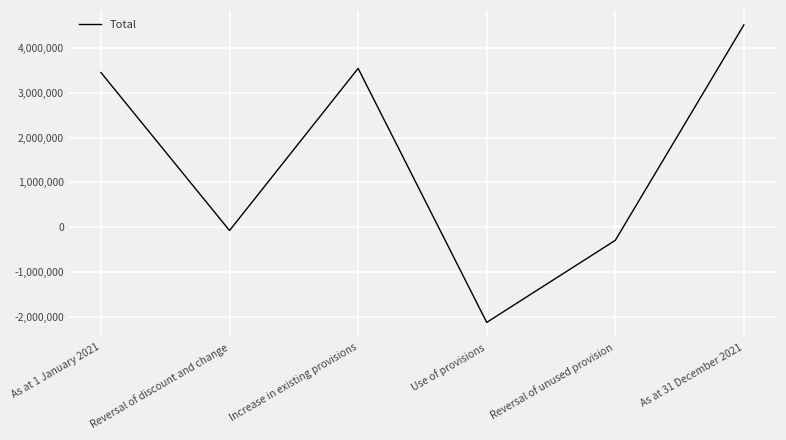

What is the change in value from As at 1 January 2021 to Reversal of unused provision?

-3736123